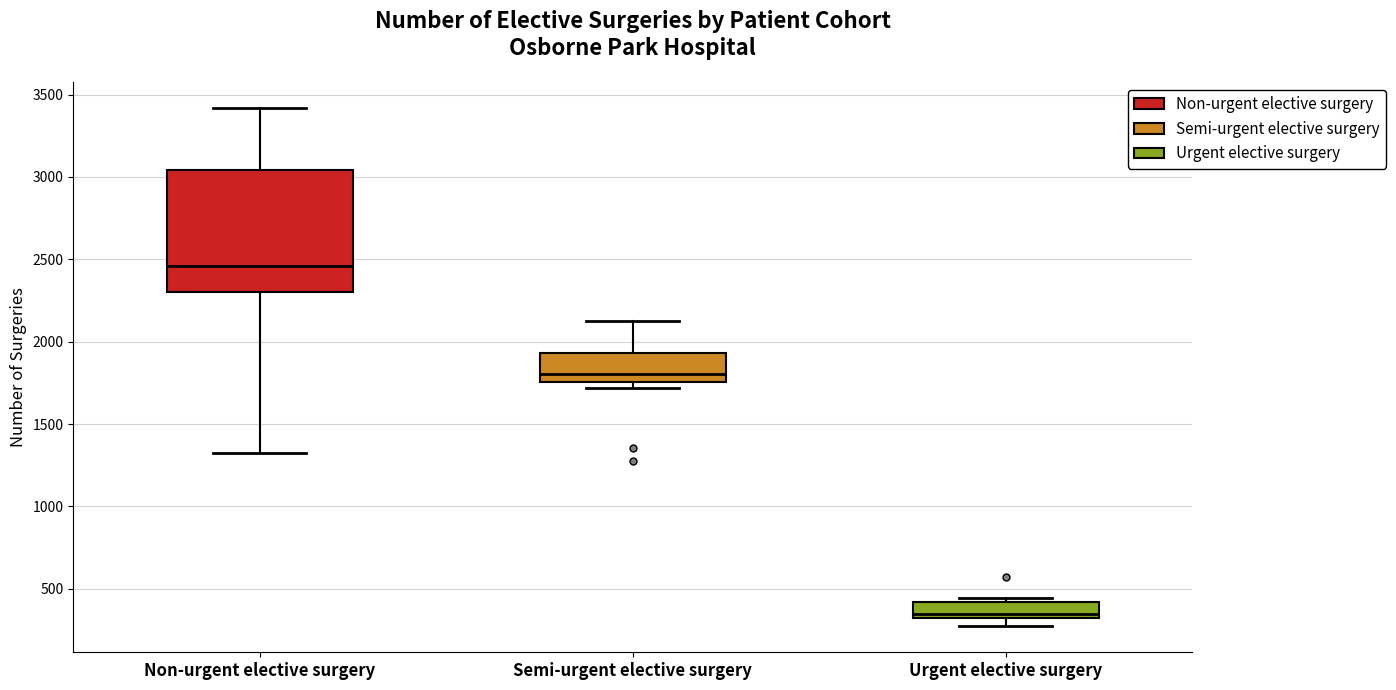

Comparing the boxes themselves (not the whiskers), which one is the tallest?

Non-urgent elective surgery